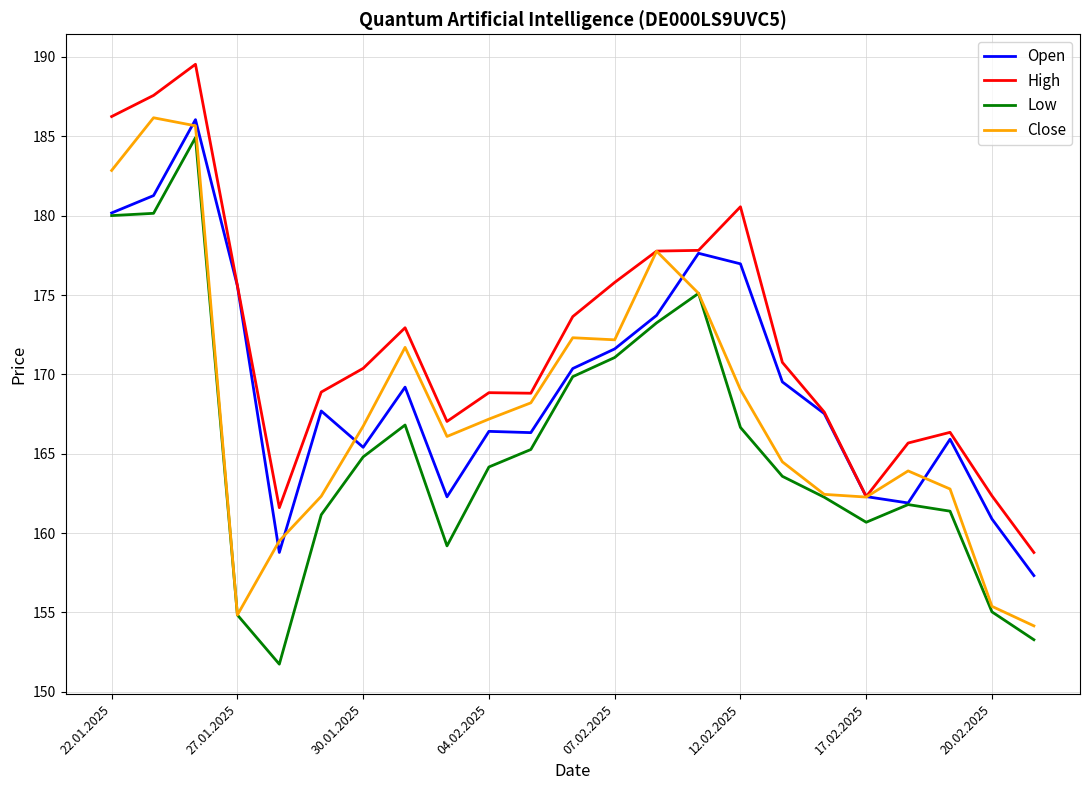

In Open, how many points are lower than both neighbors (excluding endpoints)?

5